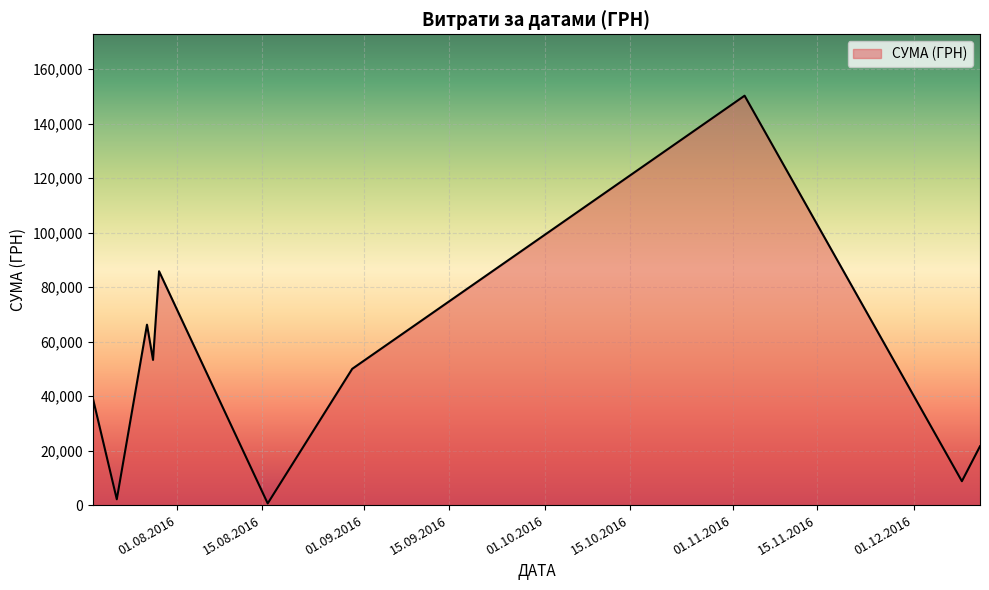

What is the difference between the maximum and minimum values?

149607.7